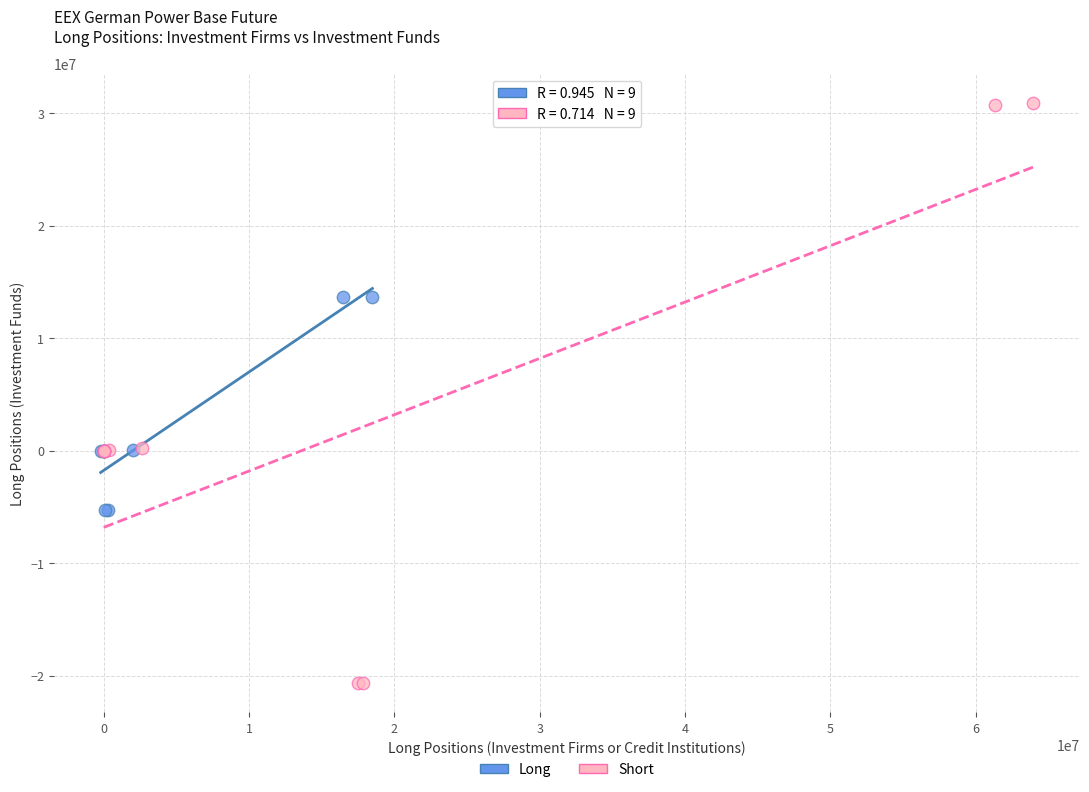

Which series has the widest spread of Y values?

Short